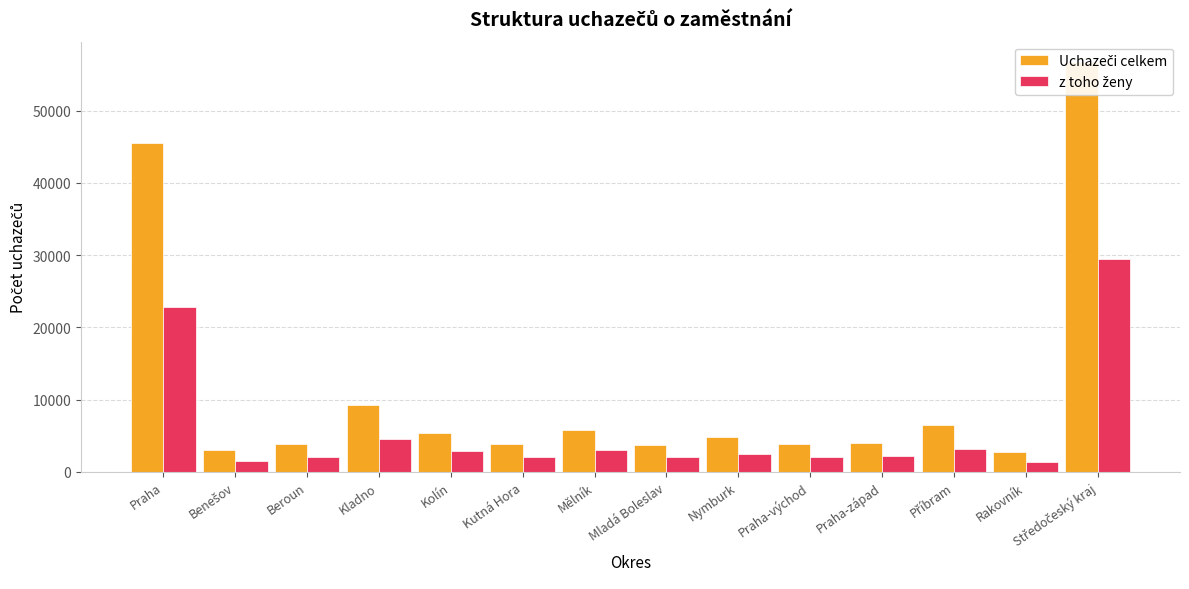

Reading left to right, transcribe all the data shown in this chart.

Uchazeči celkem: 45507	2955	3820	9275	5423	3785	5742	3661	4866	3818	4032	6546	2776	56699
z toho ženy: 22781	1554	2000	4552	2937	2057	3068	2070	2525	2033	2138	3145	1426	29505